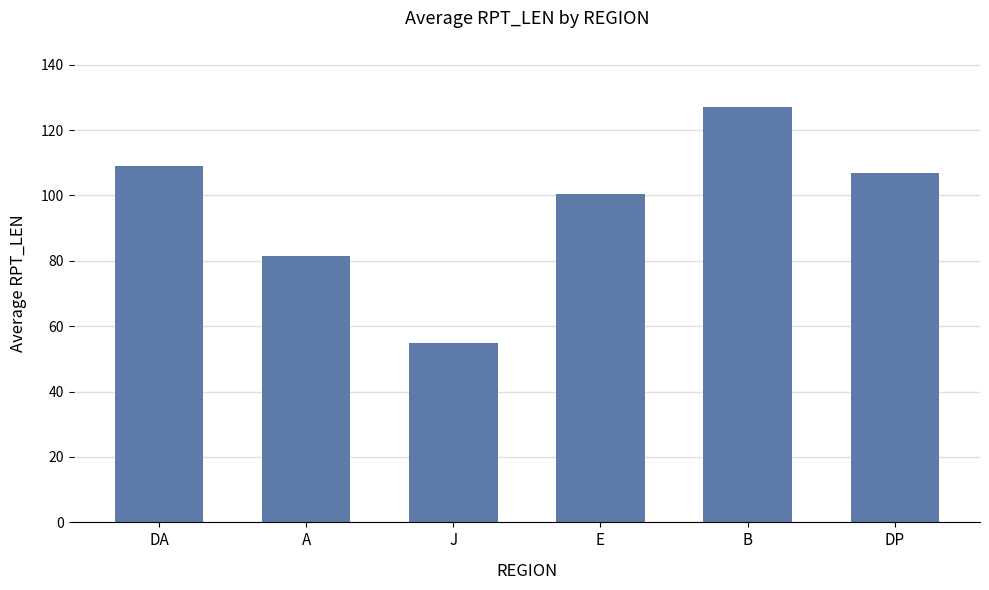

Between J and E, which is larger?

E